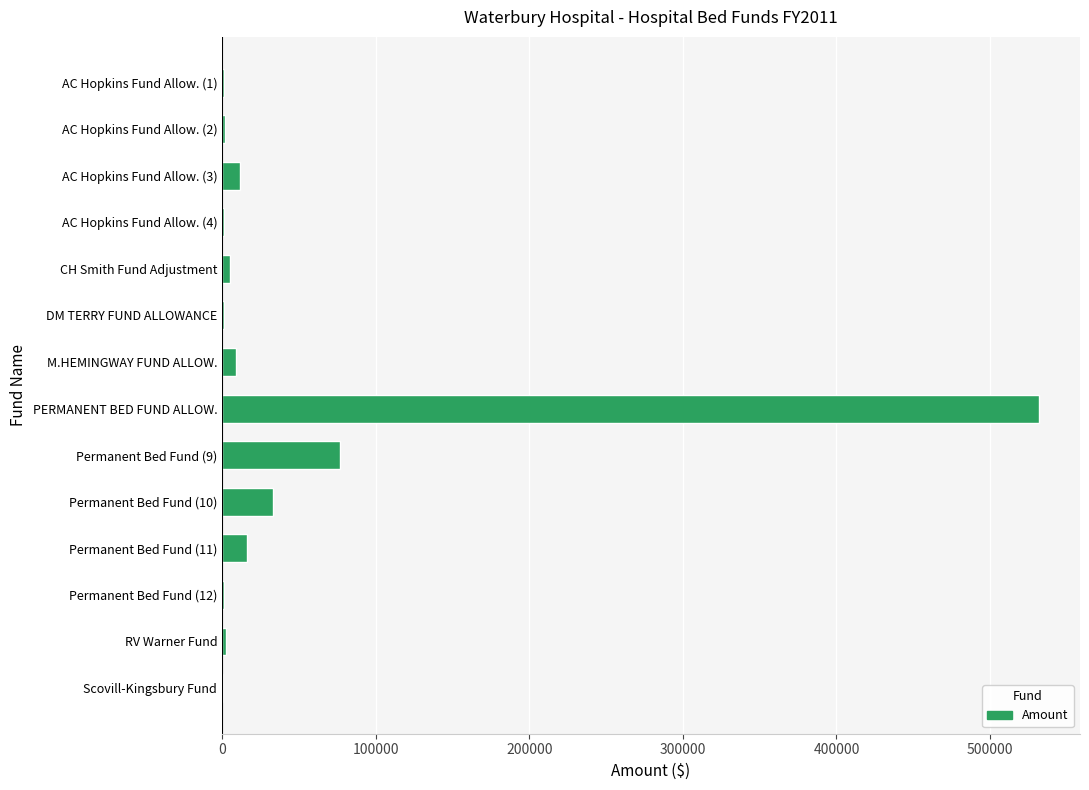

Approximately how many times larger is the value at PERMANENT BED FUND ALLOW. compared to Permanent Bed Fund (10)?

15.9